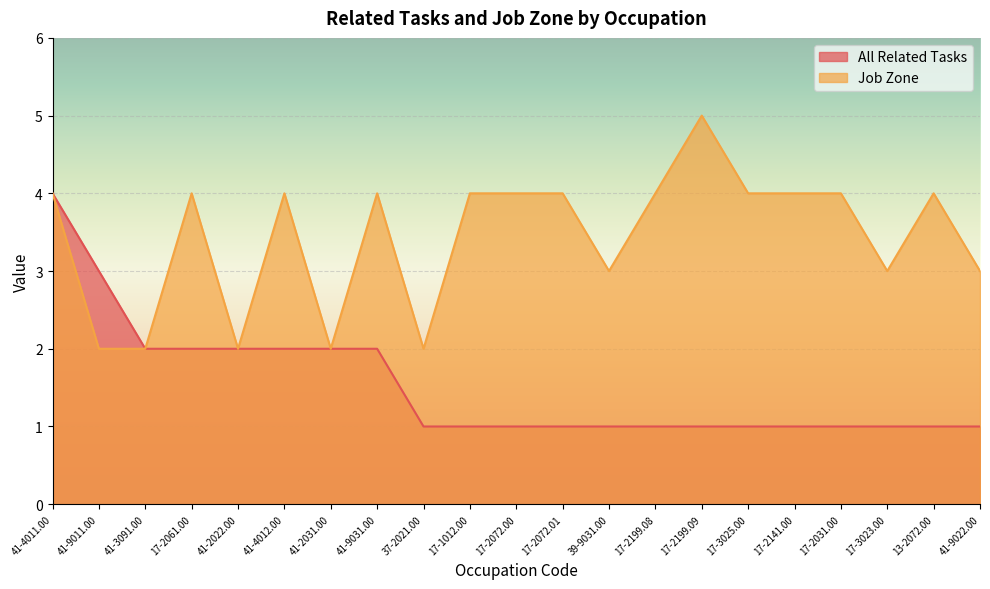

What is the difference between the maximum and minimum values in the Job Zone series?

3